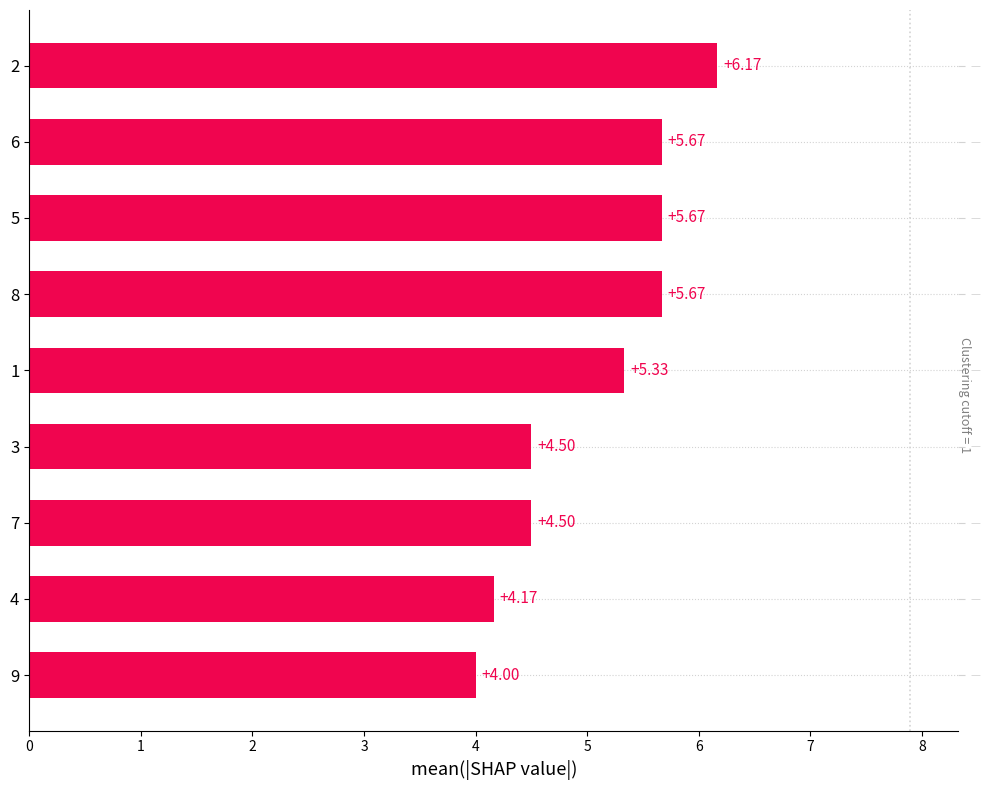

Are the bars horizontal?

Yes